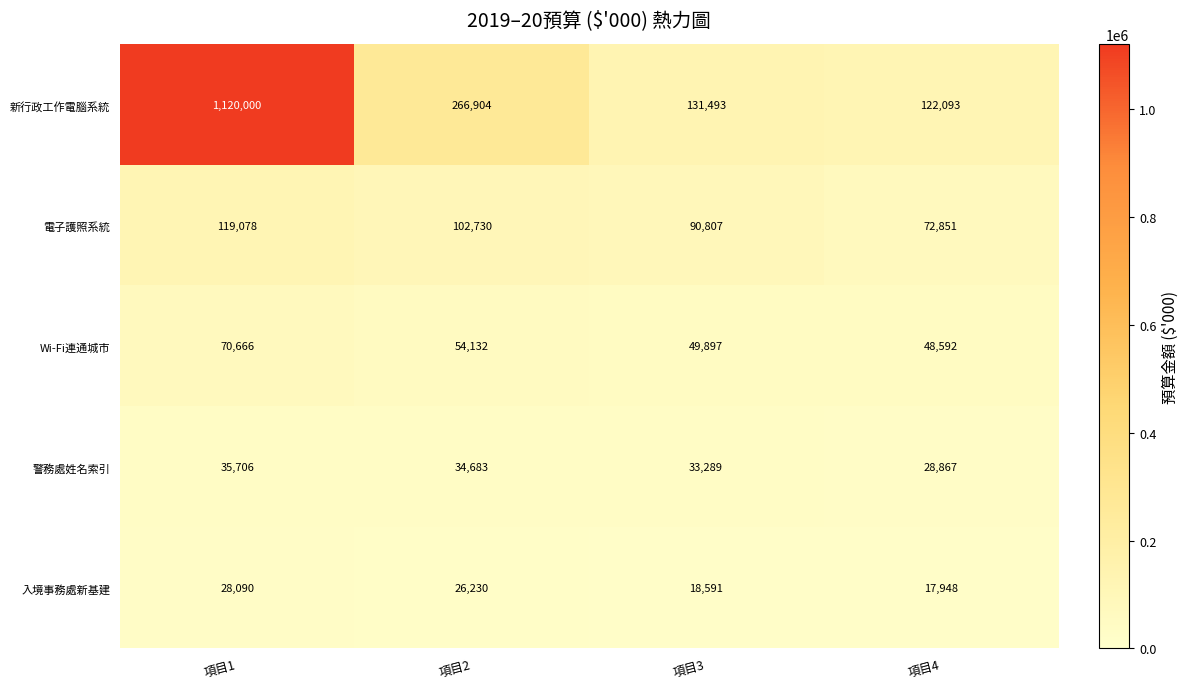

Where does the Wi-Fi連通城市 series first go above 54132?

項目1